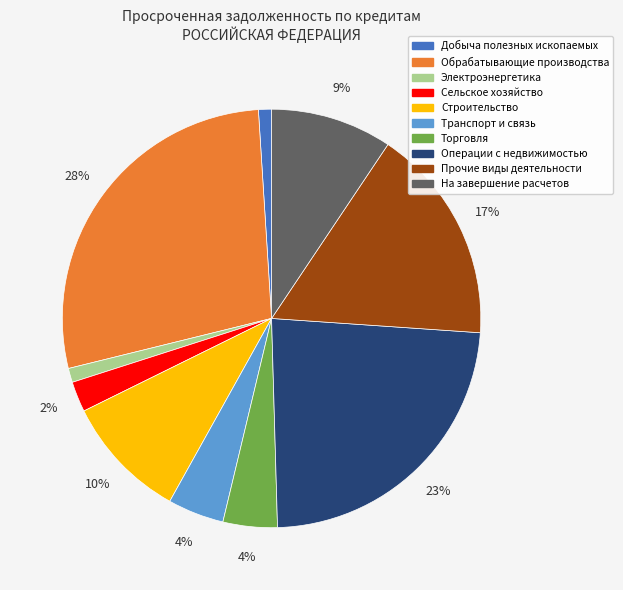

How many segments does this pie chart have?

10